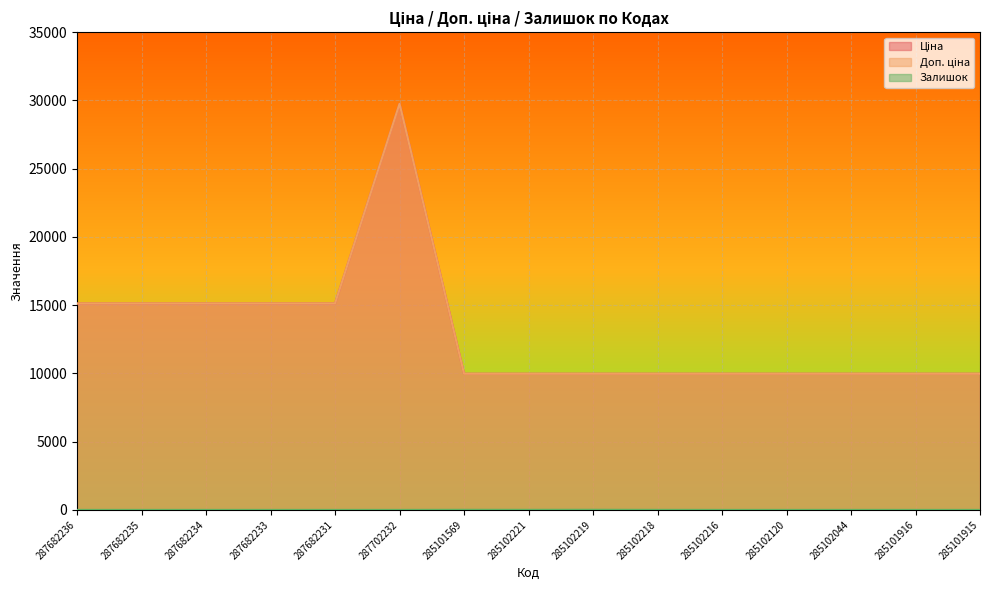

True or false: Ціна and Залишок cross at least once.

False